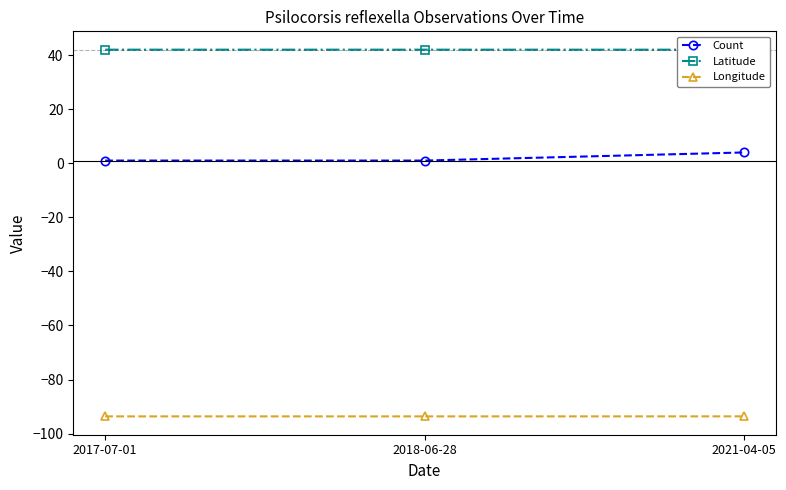

Which category has the highest value across all series?

2017-07-01